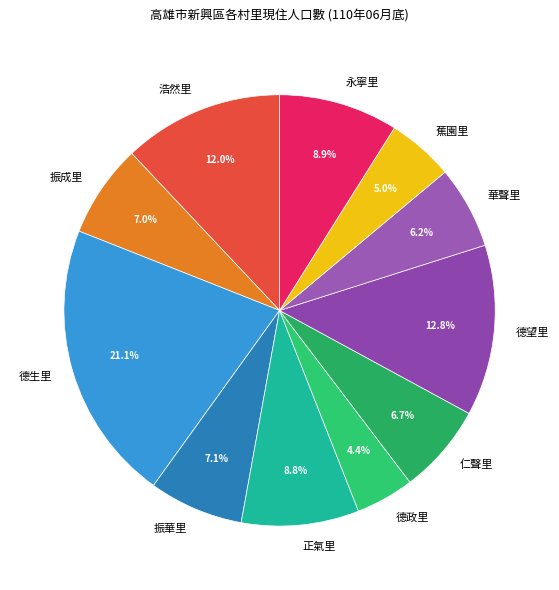

True or false: 振成里 accounts for 7% of the total.

True